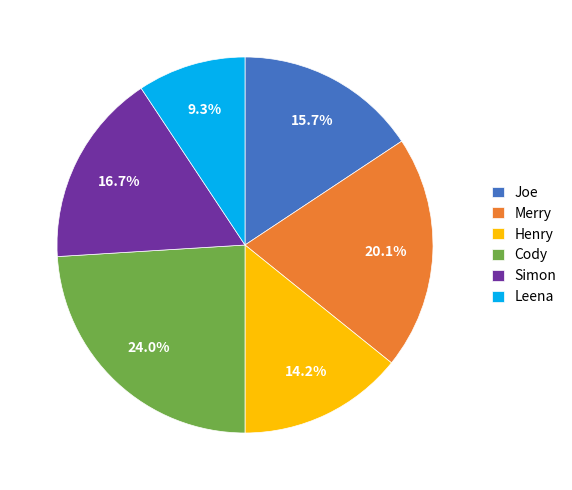

Is Leena the majority of the pie?

No